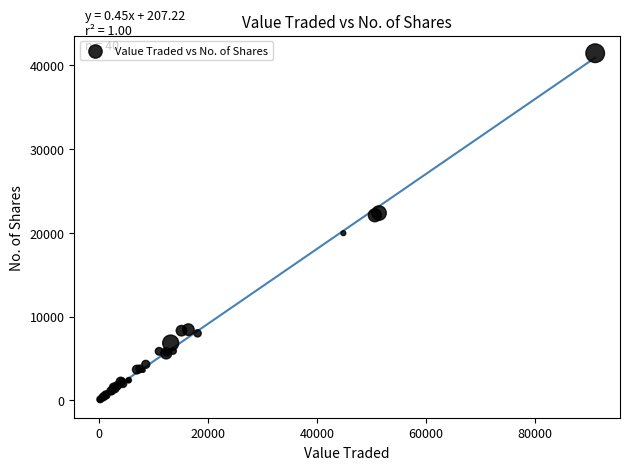

What Y value in the scatter plot is closest to 20711?

19948